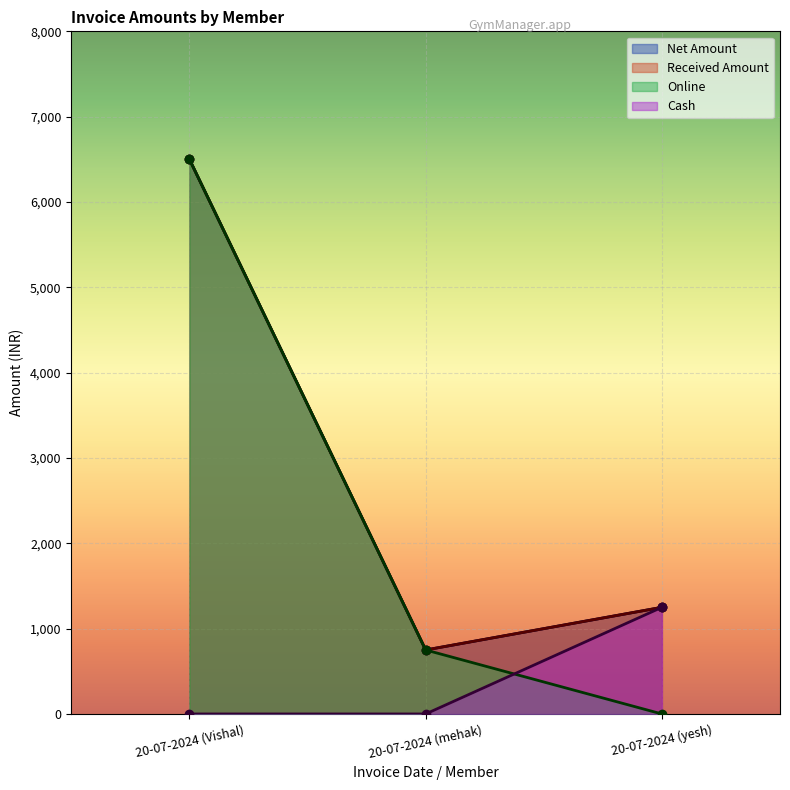

Rank the categories by Net Amount value from highest to lowest.

20-07-2024 (Vishal), 20-07-2024 (yesh), 20-07-2024 (mehak)